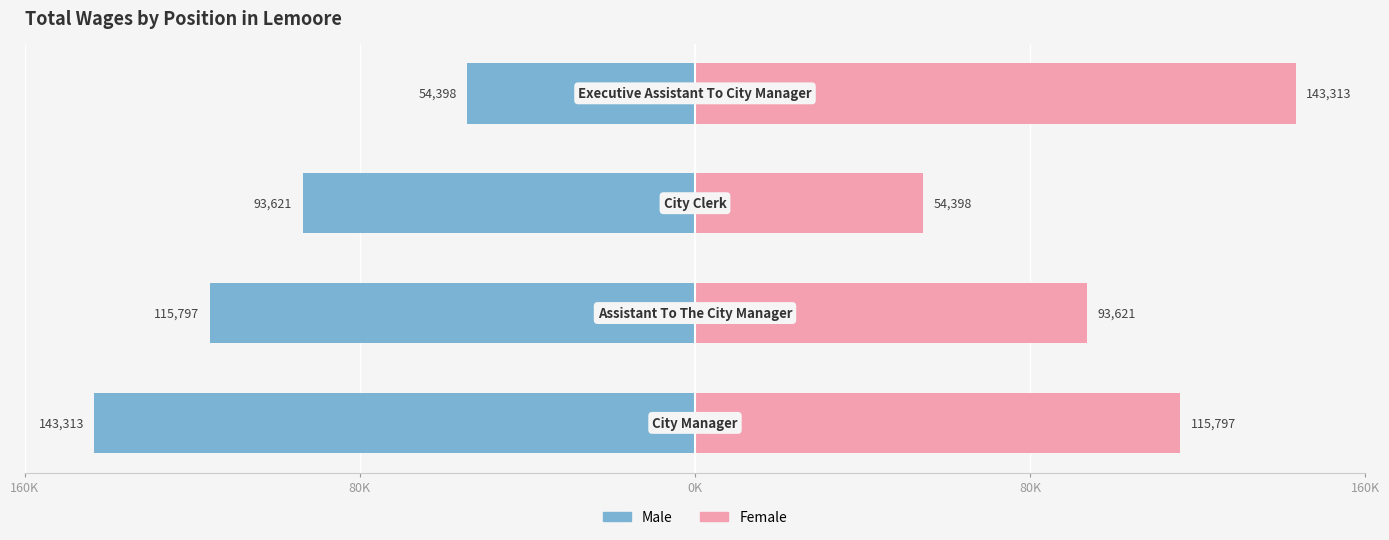

Does the chart contain stacked bars?

No